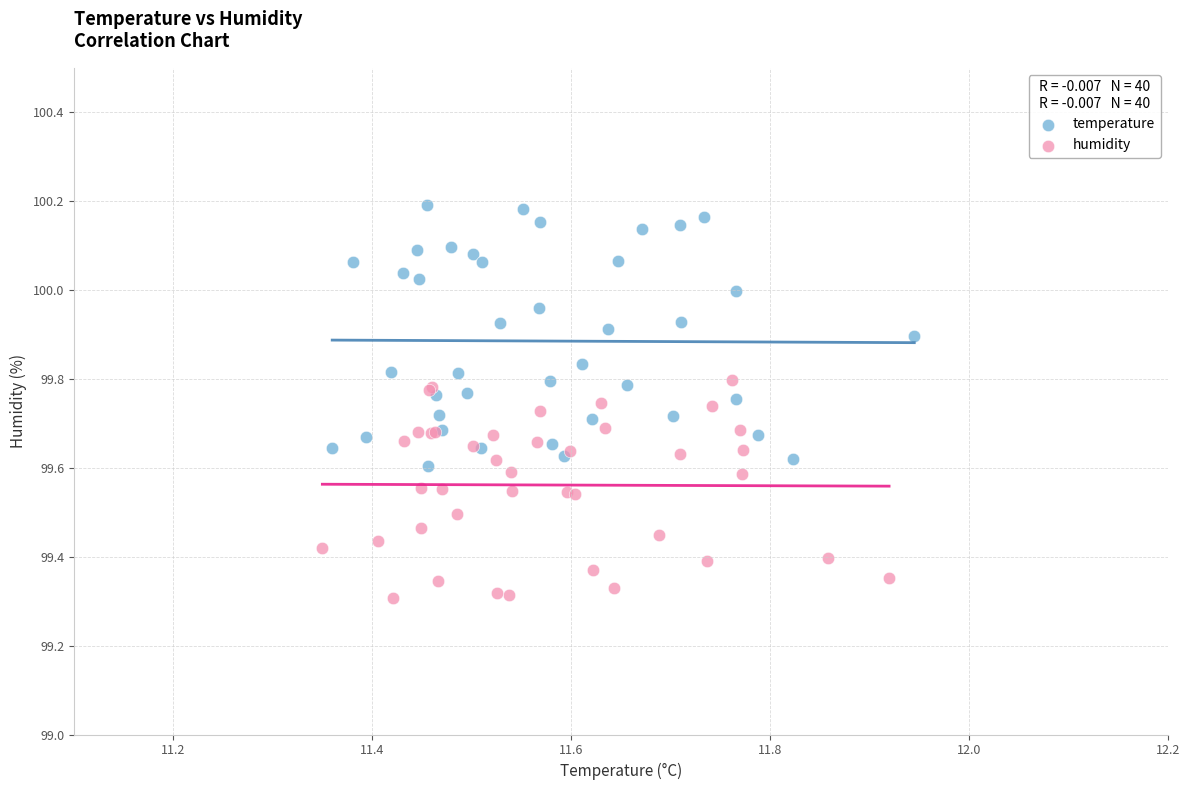

Which series has the largest Y range (max minus min)?

temperature